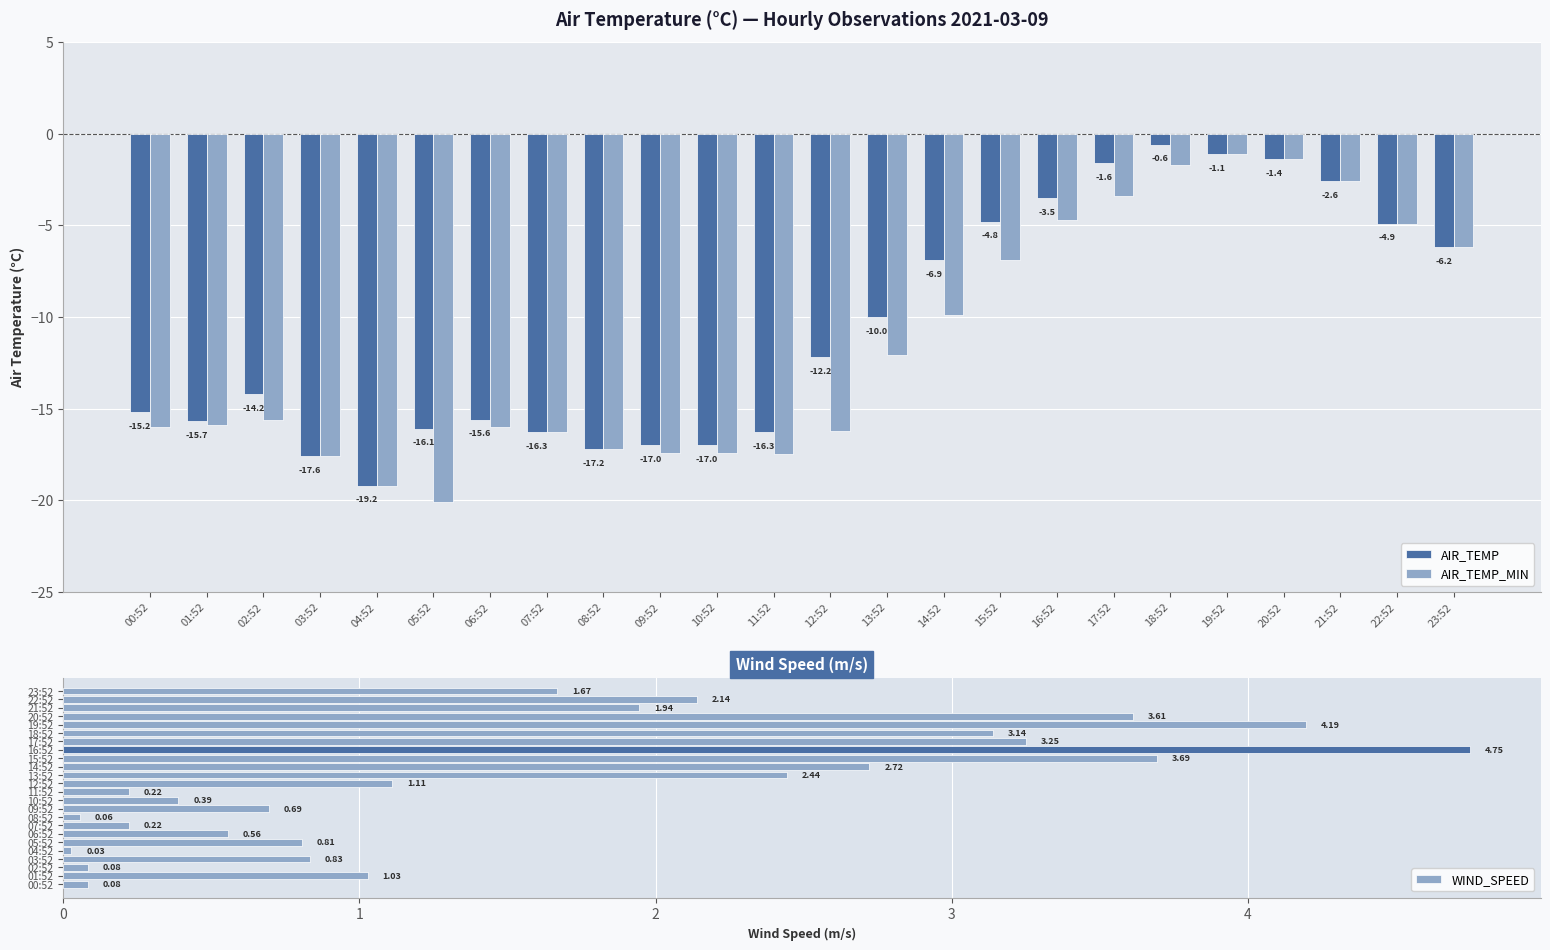

List the series in order of their peak value, highest first.

WIND_SPEED, AIR_TEMP, AIR_TEMP_MIN